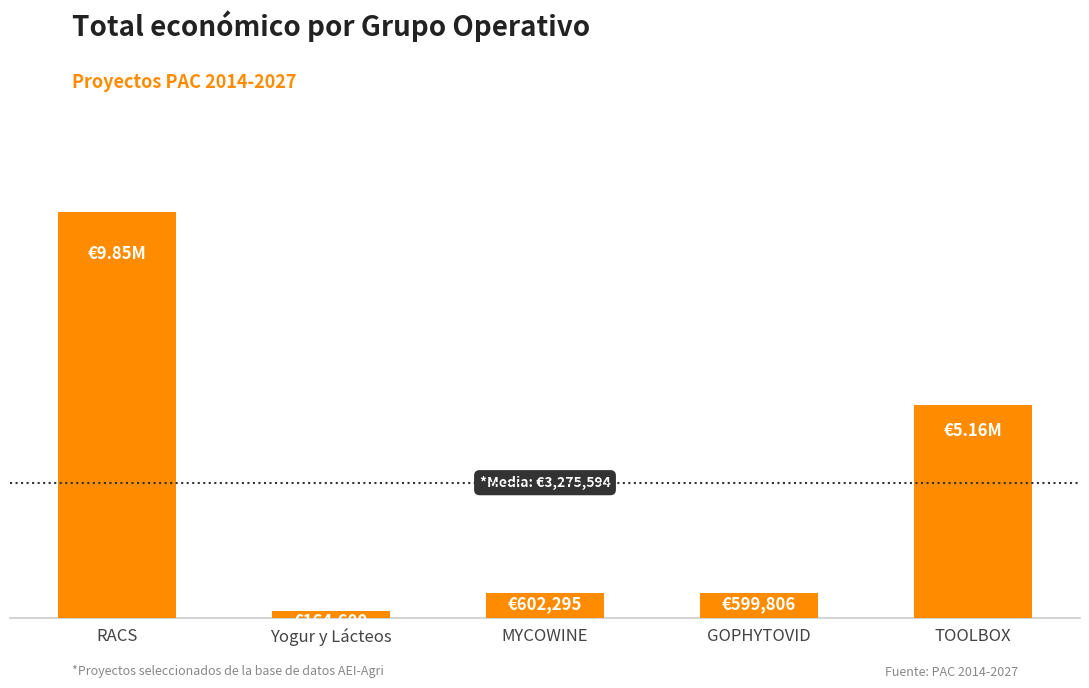

Is it true that the value at RACS is 9847932.0?

True